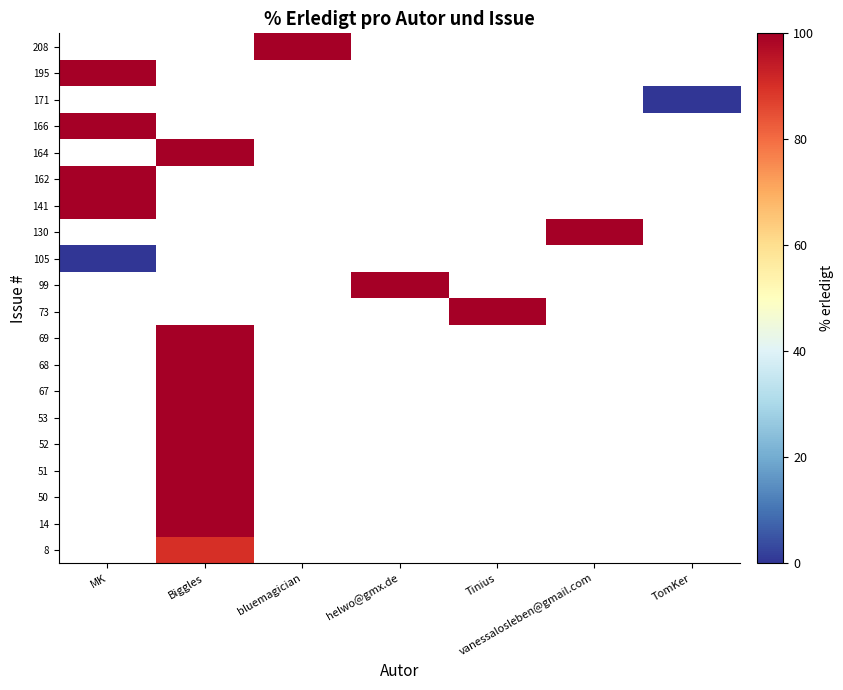

How many distinct data groups are displayed?

20